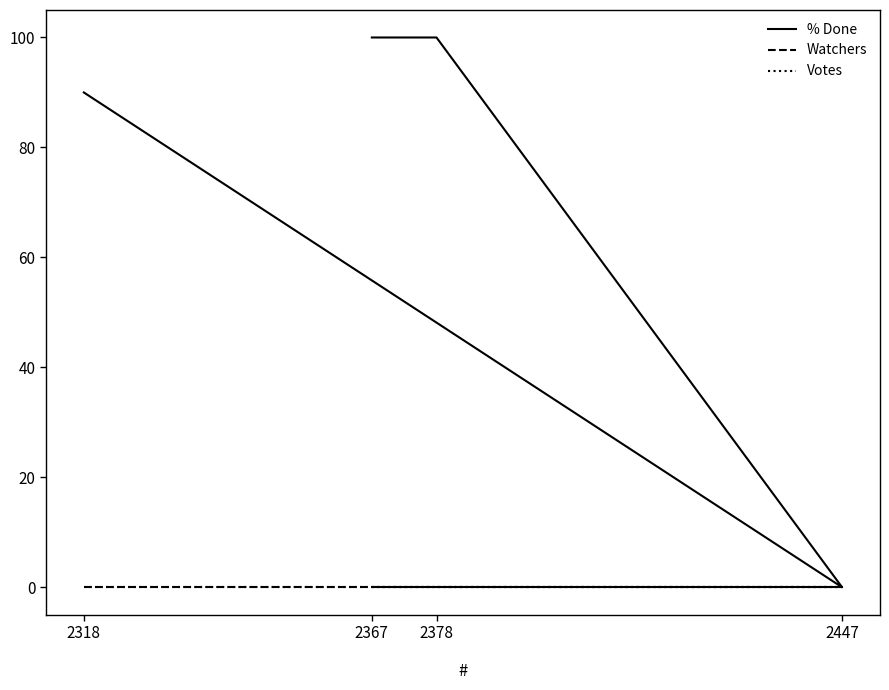

What is the label of the 3rd point from the left?

2378